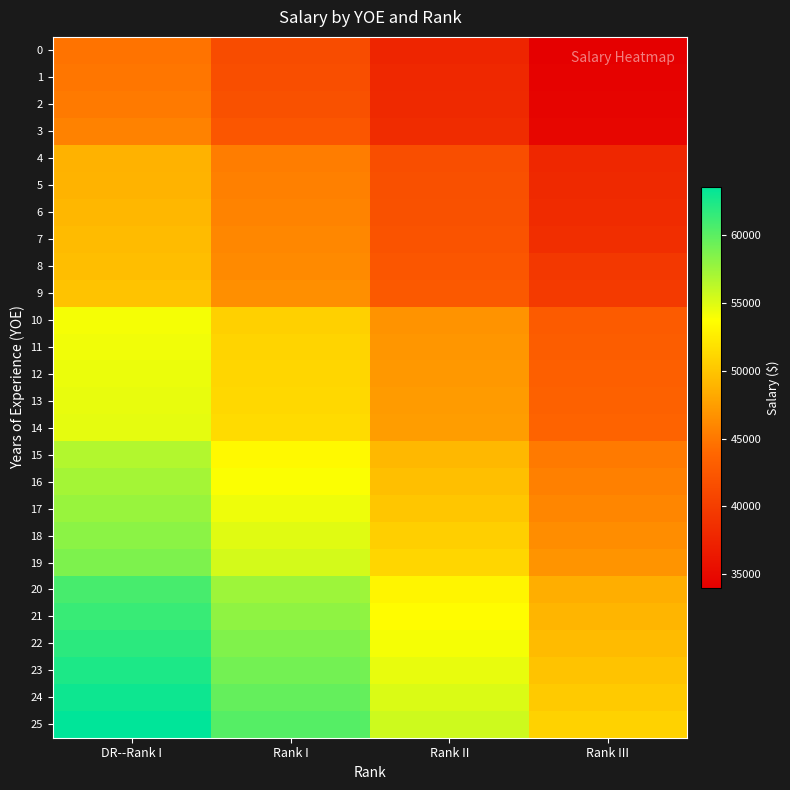

What is the total value across all series at DR--Rank I?

1409542.9